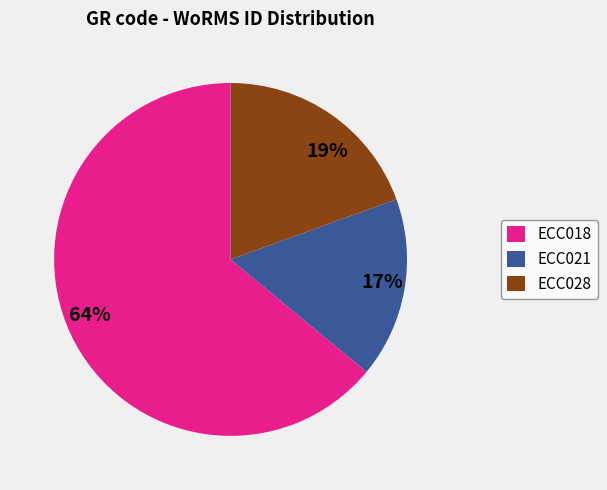

Which has a higher value, ECC028 or ECC018?

ECC018